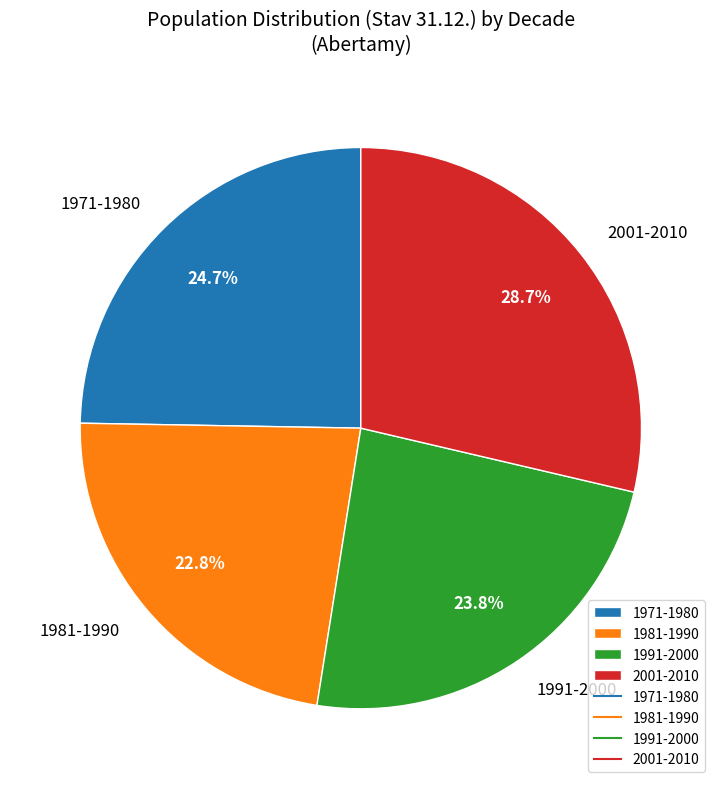

Combined, do 1971-1980 and 1981-1990 account for over 50%?

No